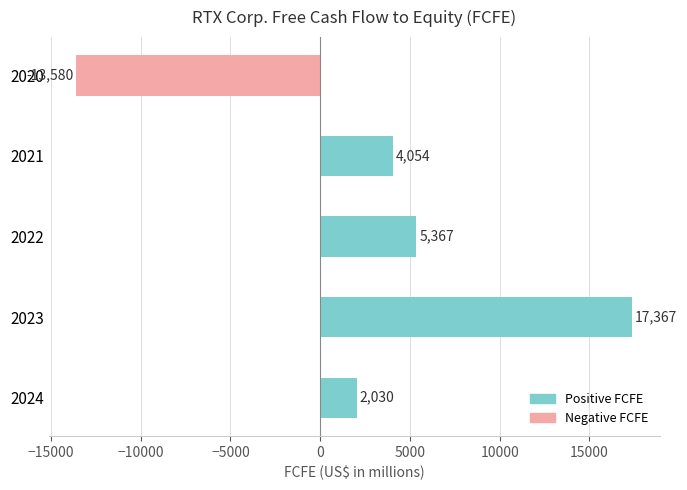

Are the bars horizontal?

Yes